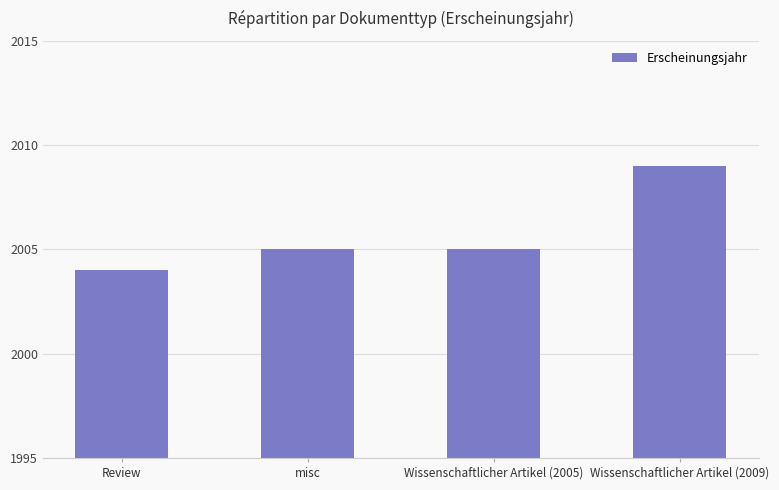

Reading left to right, transcribe all the data shown in this chart.

2004	2005	2005	2009